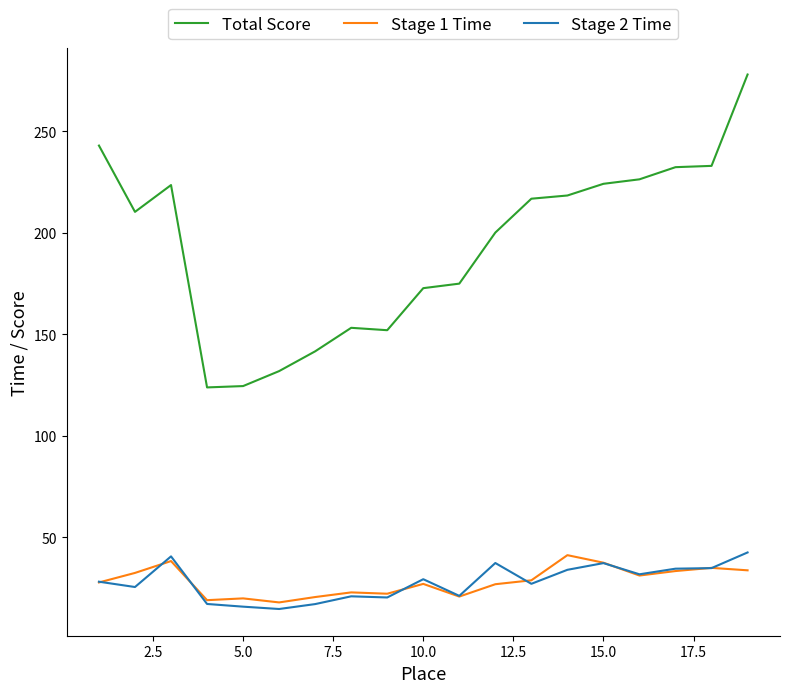

What is the lowest value of the Stage 1 Time series?

17.8